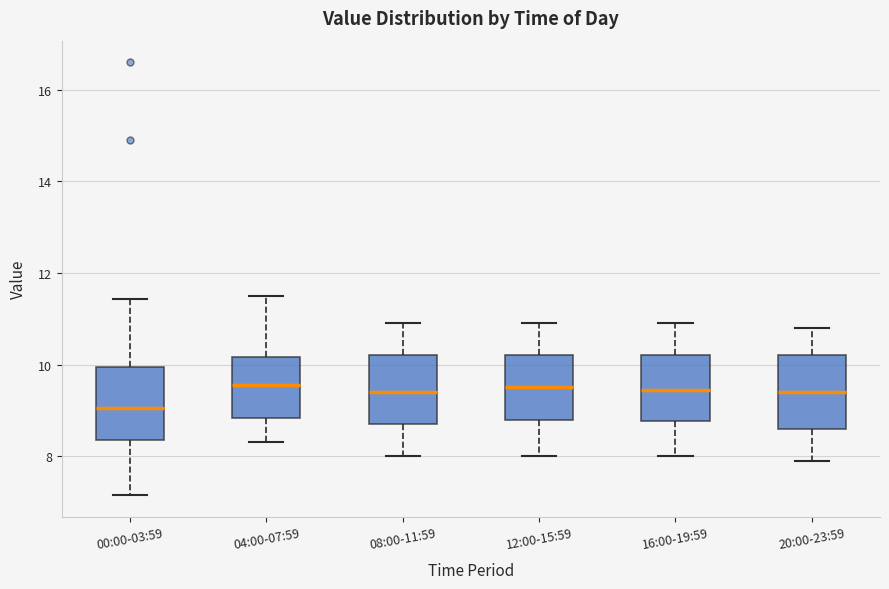

Reading left to right, read every box against the y-axis: the position of its median line, the range the box covers, and the ends of its whiskers. The values are not printed on the chart, so give them approximately, as read against the axis.

00:00-03:59: median 9.0, box 8.4 to 10.0, whiskers 7.2 to 11.4
04:00-07:59: median 9.6, box 8.8 to 10.2, whiskers 8.4 to 11.6
08:00-11:59: median 9.4, box 8.8 to 10.2, whiskers 8.0 to 11.0
12:00-15:59: median 9.6, box 8.8 to 10.2, whiskers 8.0 to 11.0
16:00-19:59: median 9.4, box 8.8 to 10.2, whiskers 8.0 to 11.0
20:00-23:59: median 9.4, box 8.6 to 10.2, whiskers 8.0 to 10.8